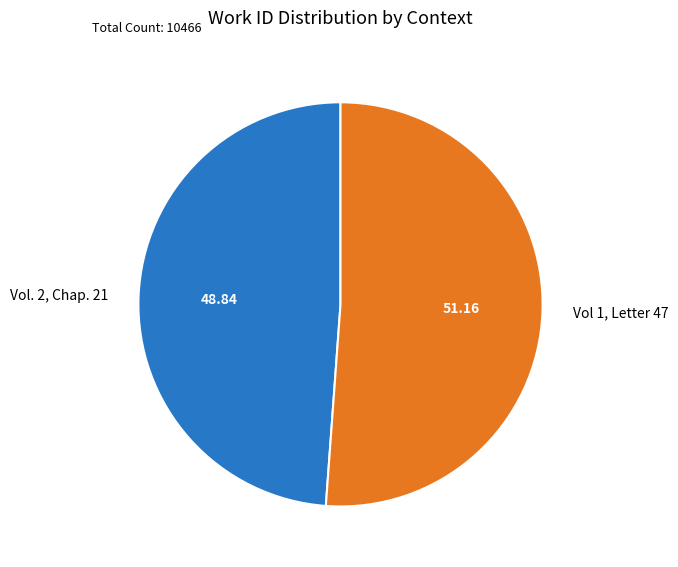

How many slices are in this pie chart?

2